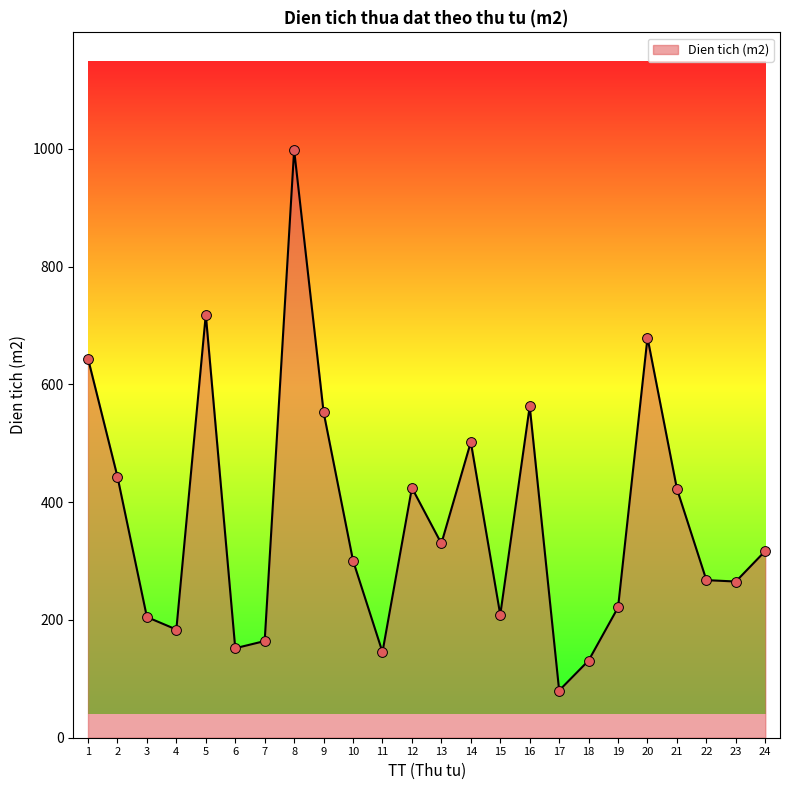

Between 18 and 8, which is larger?

8